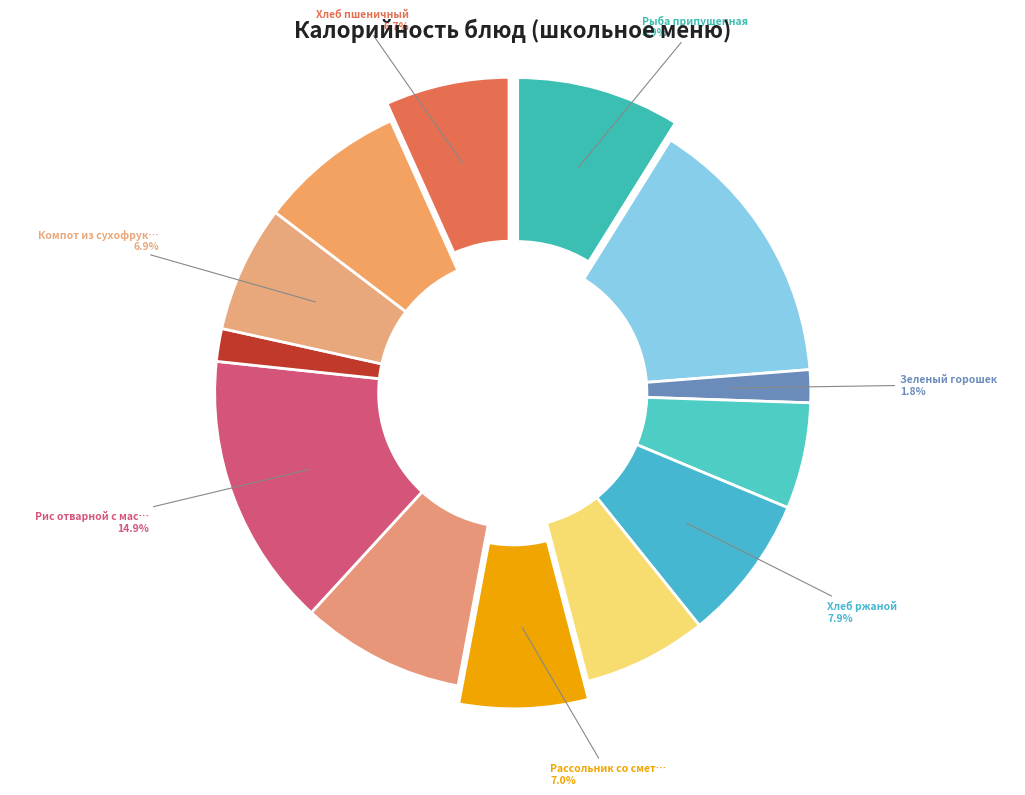

To the nearest percent, what percentage of the pie is Рыба припущенная (Обед)?

9%